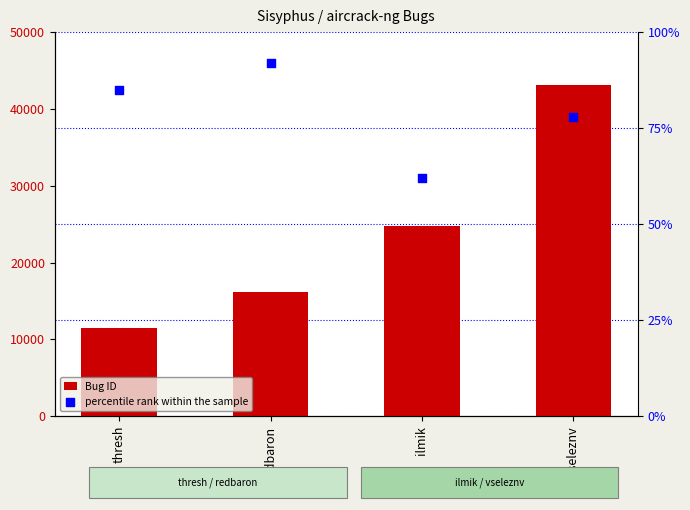

Which series has the largest Y range (max minus min)?

Bug ID